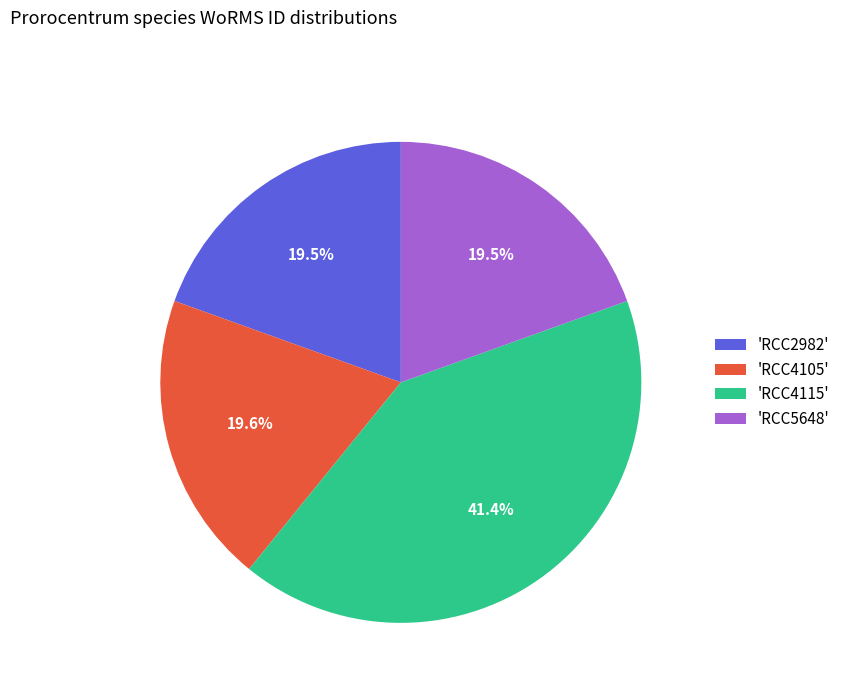

Approximately how many times larger is the value at 'RCC4115' compared to 'RCC4105'?

2.1